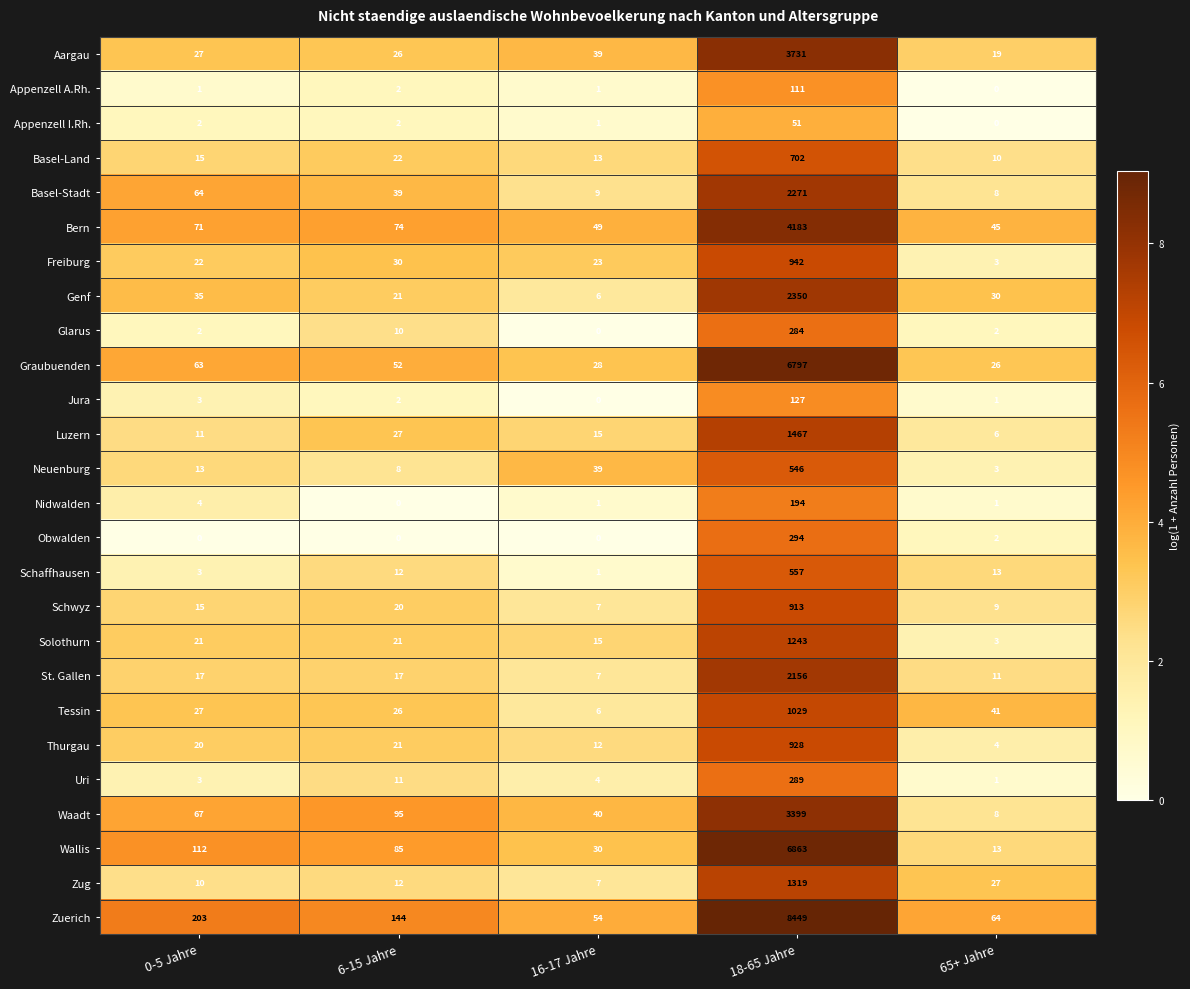

The value of Solothurn at 6-15 Jahre is 29. True or false?

False